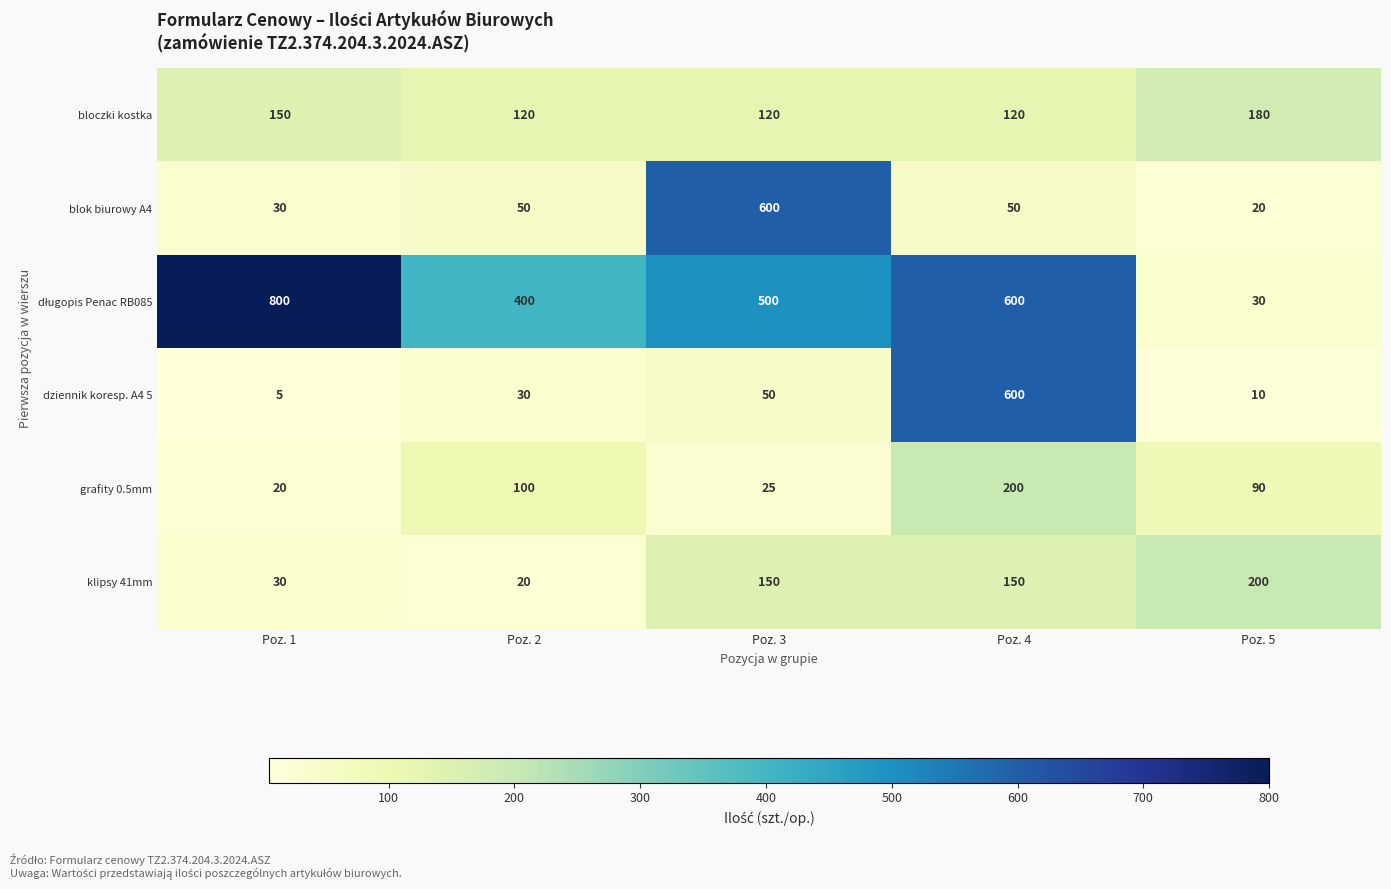

At how many categories does at least one series exceed 768?

1